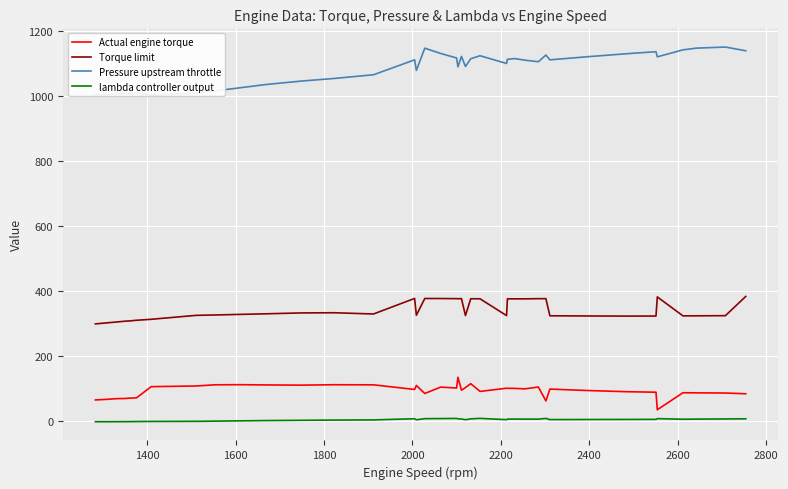

What is the maximum value for Pressure upstream throttle?

1150.4